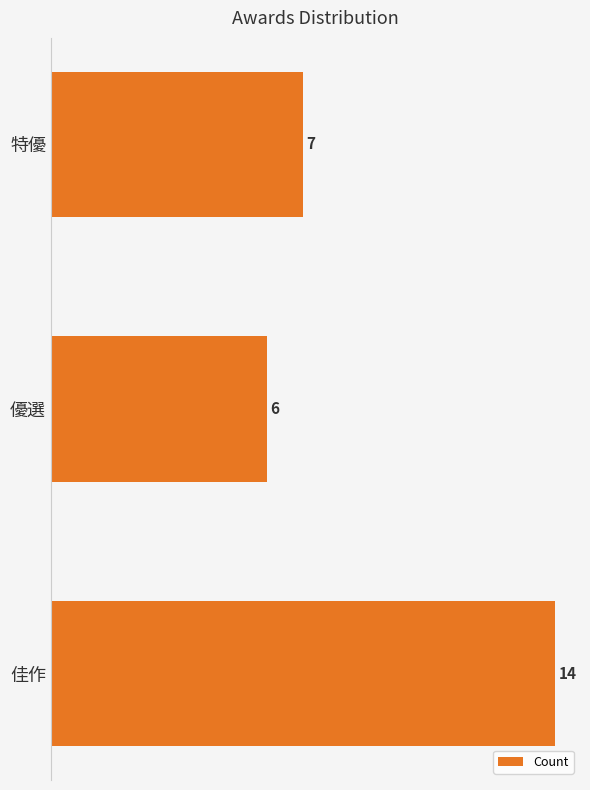

What value does the data have at 優選?

6